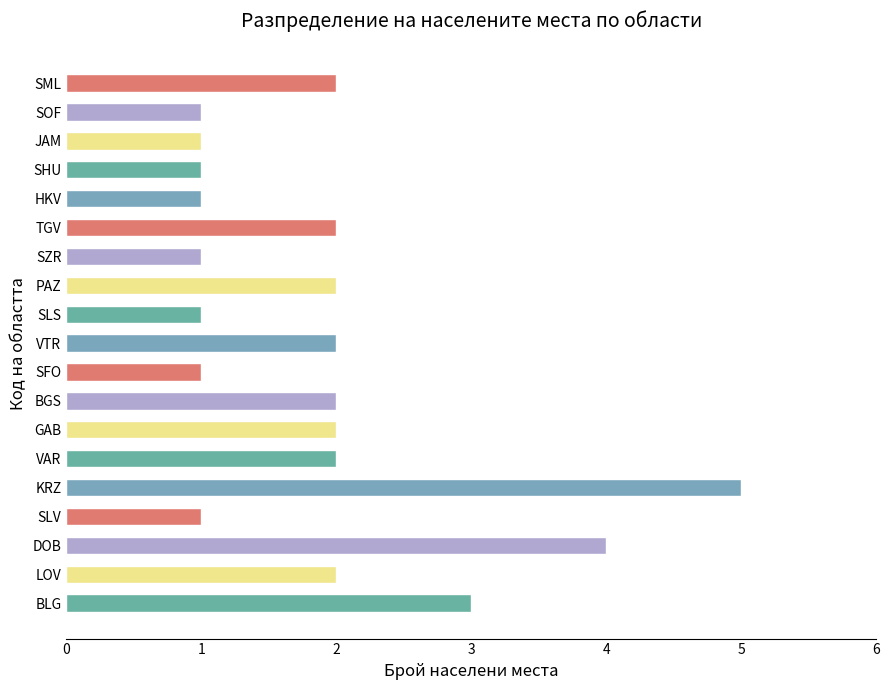

What is the difference between the maximum and second lowest values?

4